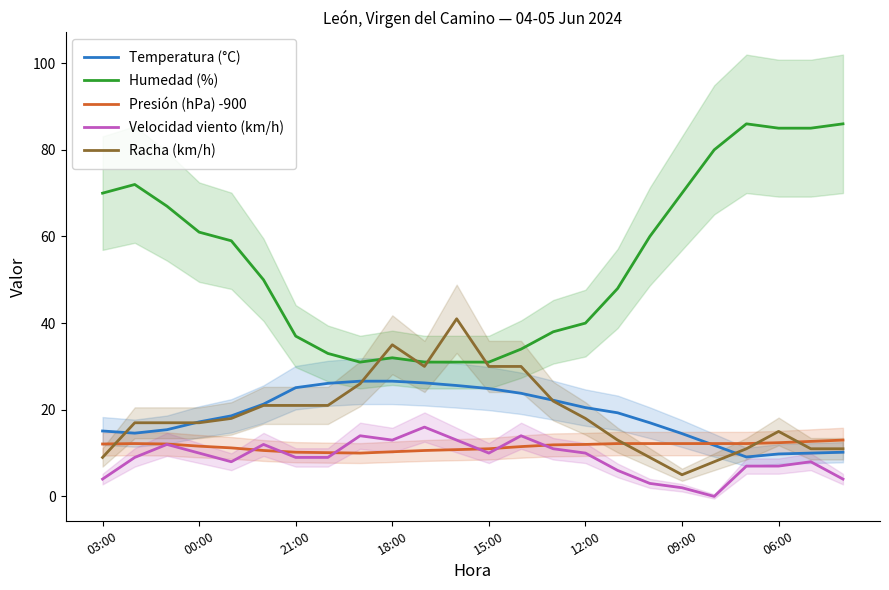

What is the minimum value for Temperatura (°C)?

9.1